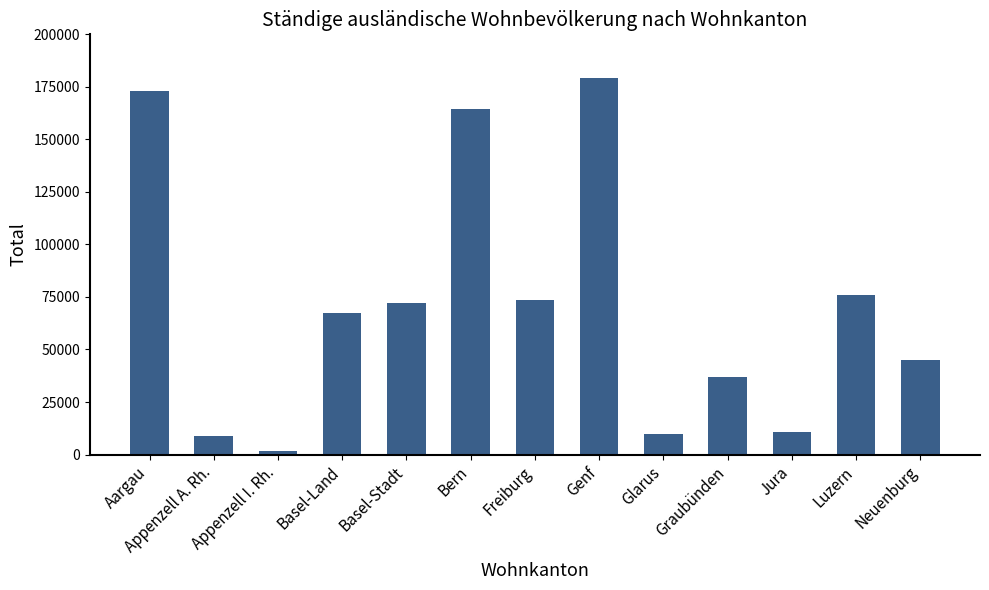

What is the ratio of the value at Aargau to the value at Jura?

16.5